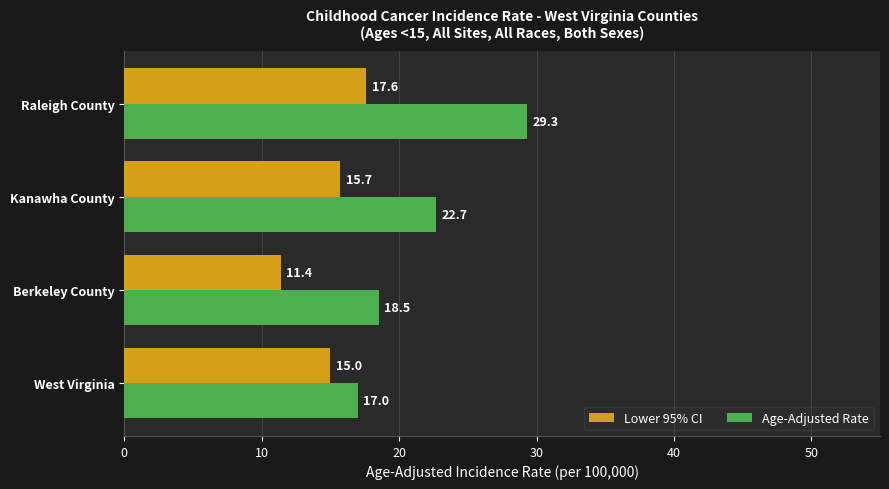

Is it true that Age-Adjusted Rate equals 29.3 at Raleigh County?

True